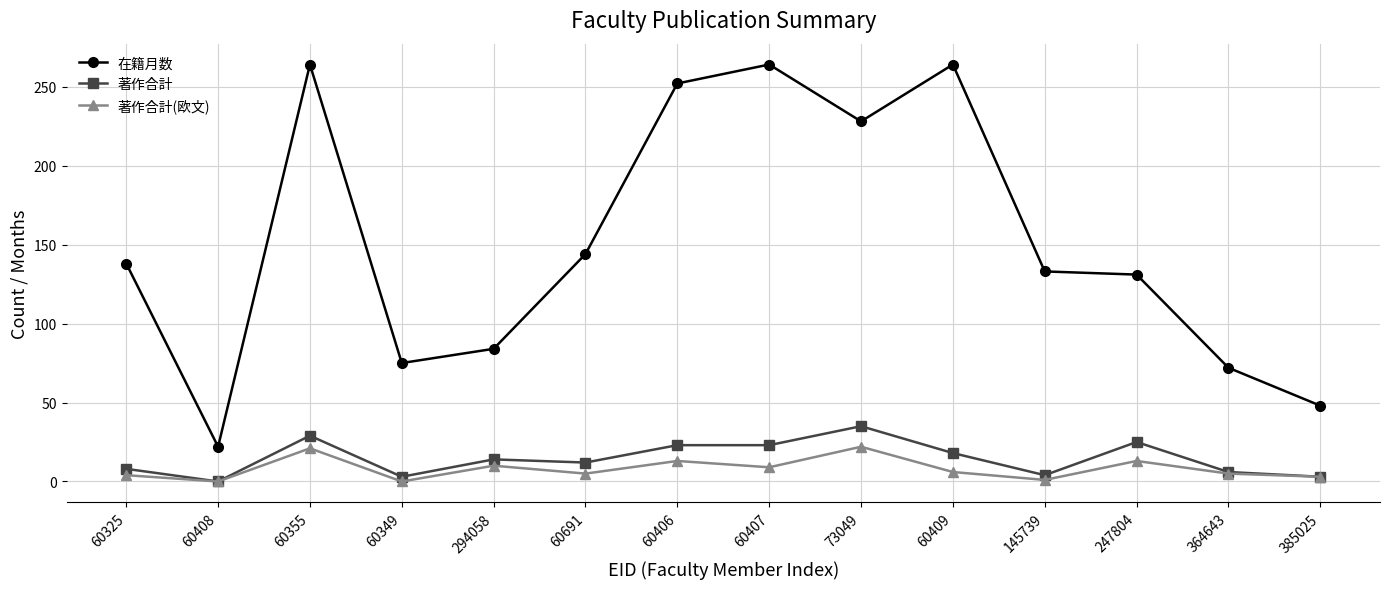

Read the 著作合計 value at 60406.

23